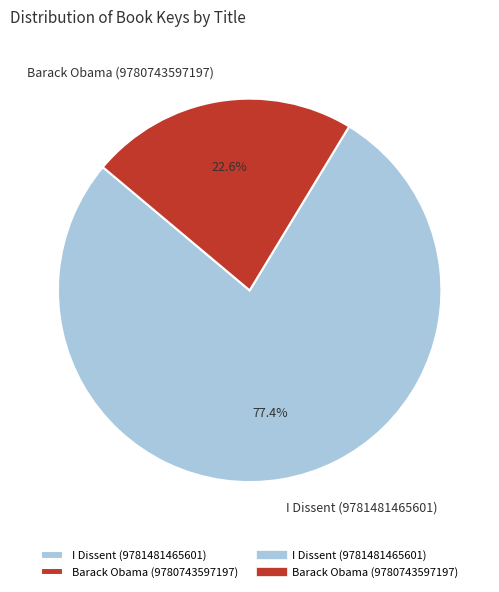

To the nearest percent, what is the difference between the Barack Obama (9780743597197) and I Dissent (9781481465601) slice percentages?

55%